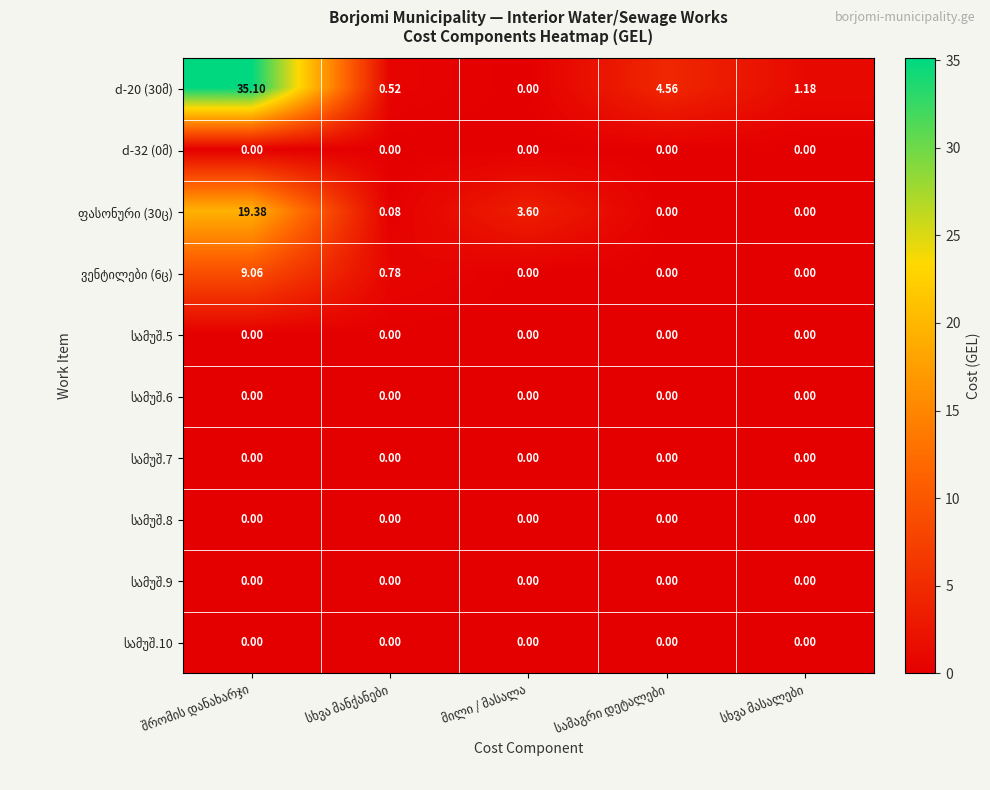

At which category does the chart reach its peak across all series?

შრომის დანახარჯი